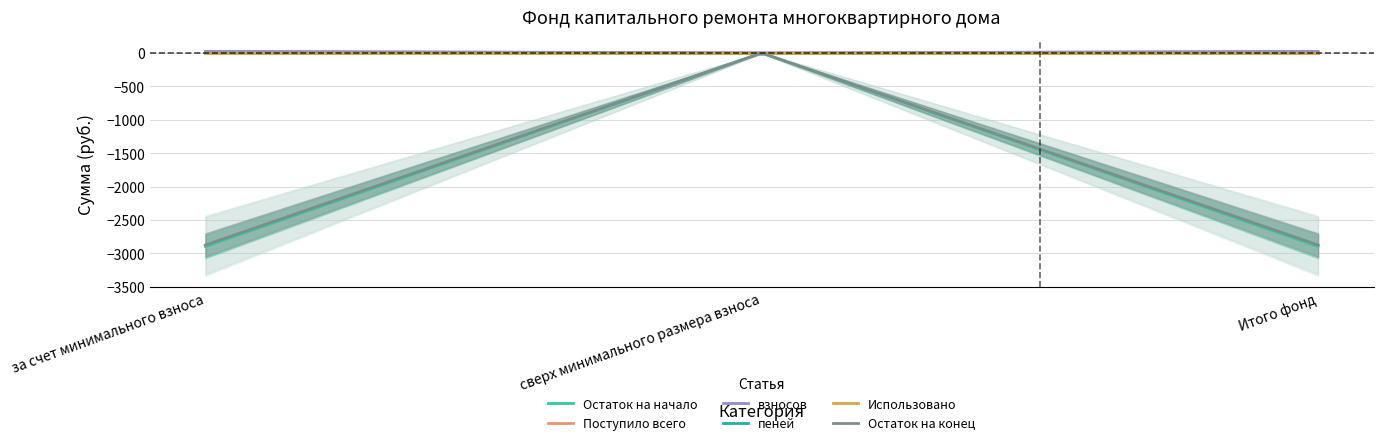

Reading left to right, transcribe all the data shown in this chart.

Остаток на начало: за счет минимального взноса=-2896.5	сверх минимального размера взноса=0.0	Итого фонд=-2896.5
Поступило всего: за счет минимального взноса=22.2	сверх минимального размера взноса=0.0	Итого фонд=22.2
взносов: за счет минимального взноса=22.1	сверх минимального размера взноса=0.0	Итого фонд=22.1
пеней: за счет минимального взноса=0.1	сверх минимального размера взноса=0.0	Итого фонд=0.1
Использовано: за счет минимального взноса=0.0	сверх минимального размера взноса=0.0	Итого фонд=0.0
Остаток на конец: за счет минимального взноса=-2874.3	сверх минимального размера взноса=0.0	Итого фонд=-2874.3